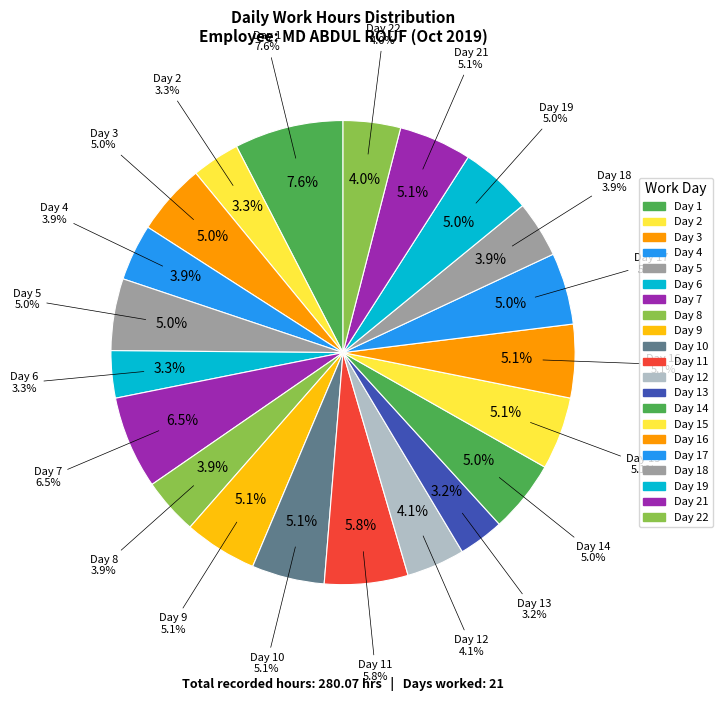

Approximately how many times larger is the value at Day 3 compared to Day 5?

1.0